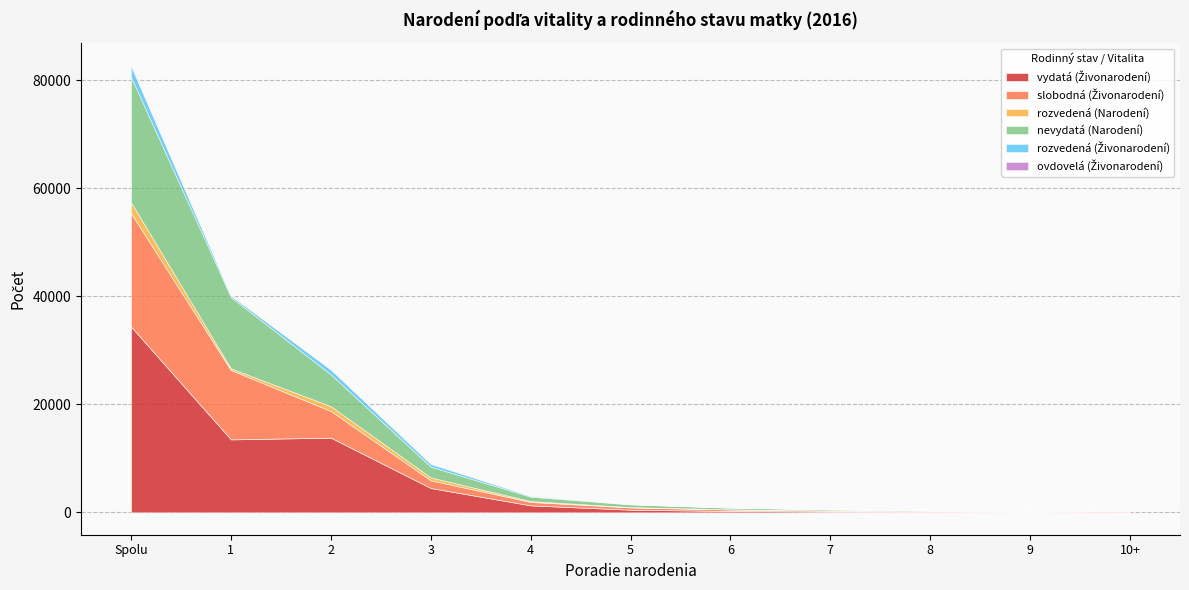

Reading right to left, extract all data points from this chart.

vydatá (Živonarodení): 126	90	114	167	259	493	1297	4512	13843	13520	34421
slobodná (Živonarodení): 115	74	107	177	280	419	636	1425	4933	12843	21009
rozvedená (Narodení): 4	4	8	15	24	66	163	532	900	310	2026
nevydatá (Narodení): 122	79	122	199	309	492	812	1996	5885	13201	23217
rozvedená (Živonarodení): 4	4	8	15	24	65	162	528	899	309	2018
ovdovelá (Živonarodení): 1	0	3	5	4	5	11	34	33	13	109